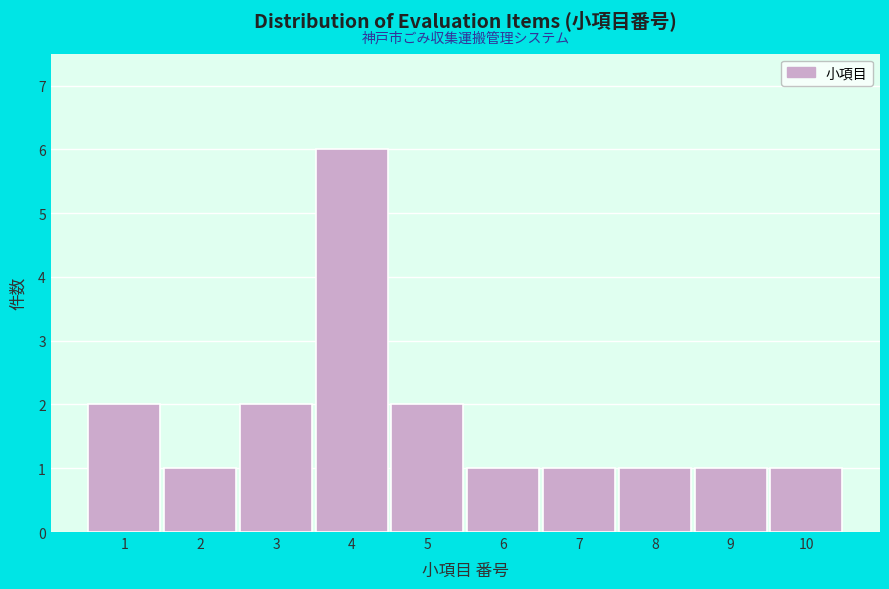

Reading left to right, list all the values displayed in this chart.

2	1	2	6	2	1	1	1	1	1